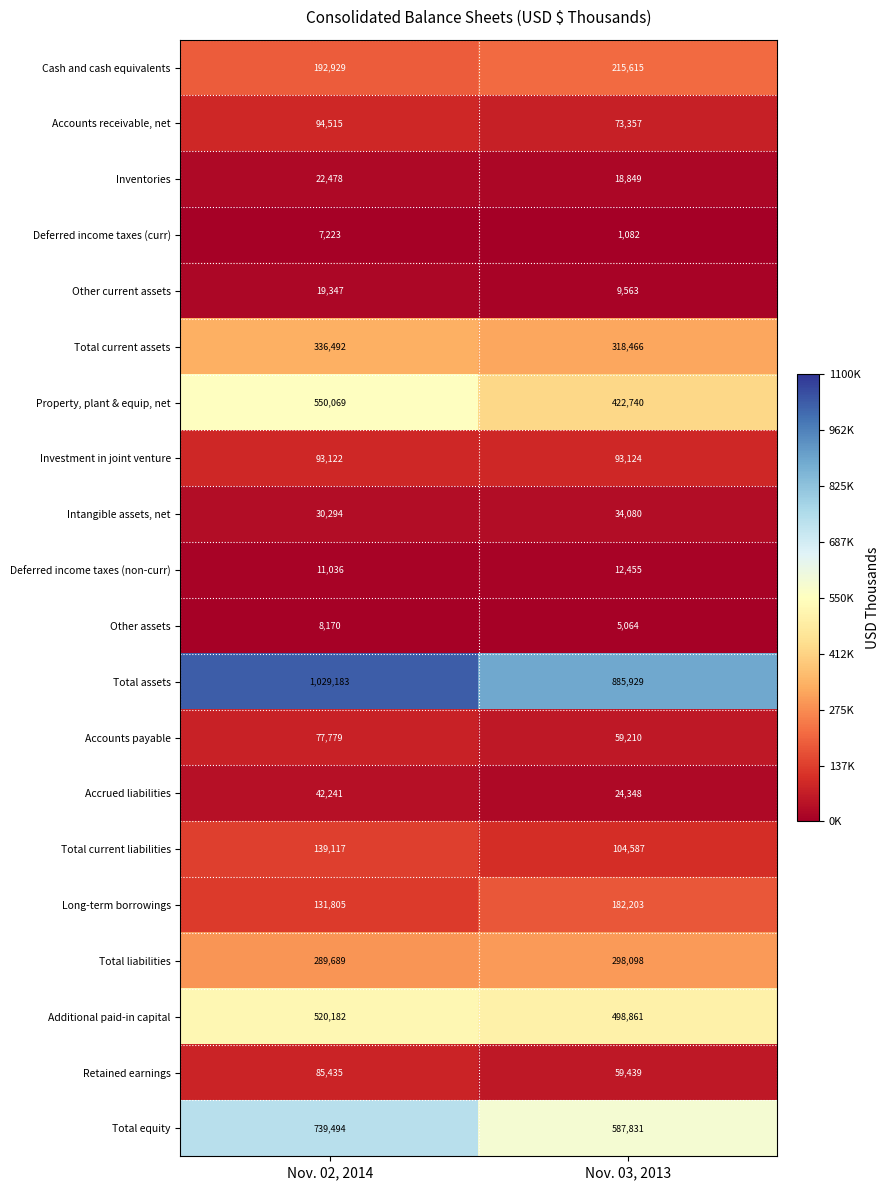

Which label corresponds to the smallest value in the chart?

Nov. 03, 2013